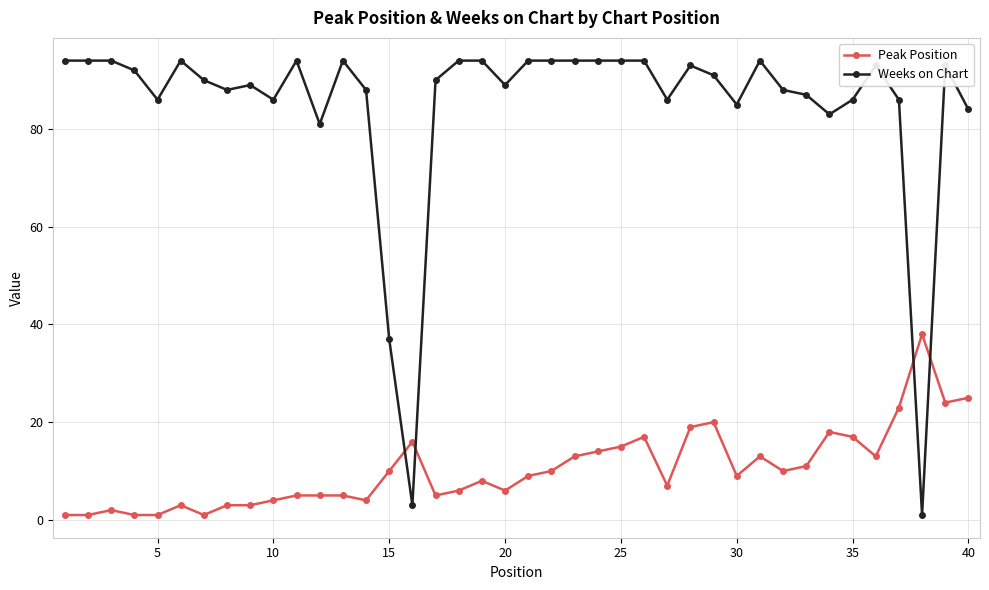

Which series has the largest total across all categories?

Weeks on Chart